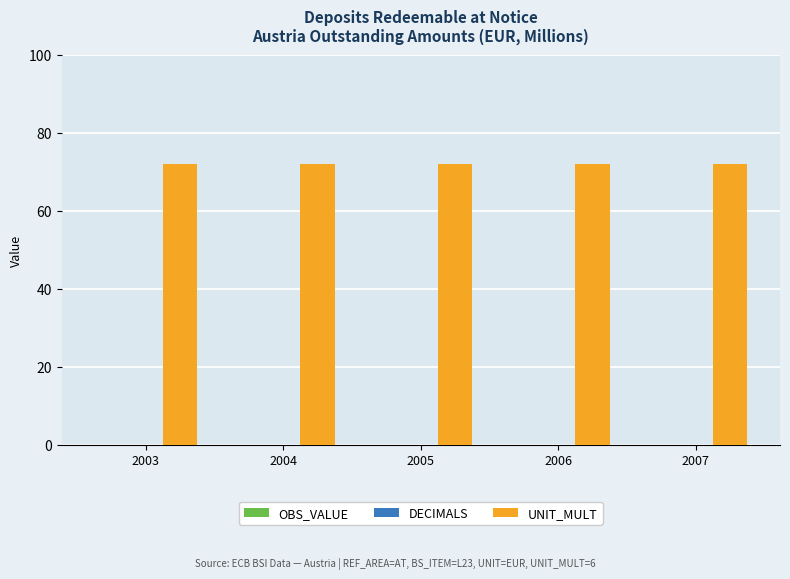

Which series has the largest total across all categories?

UNIT_MULT